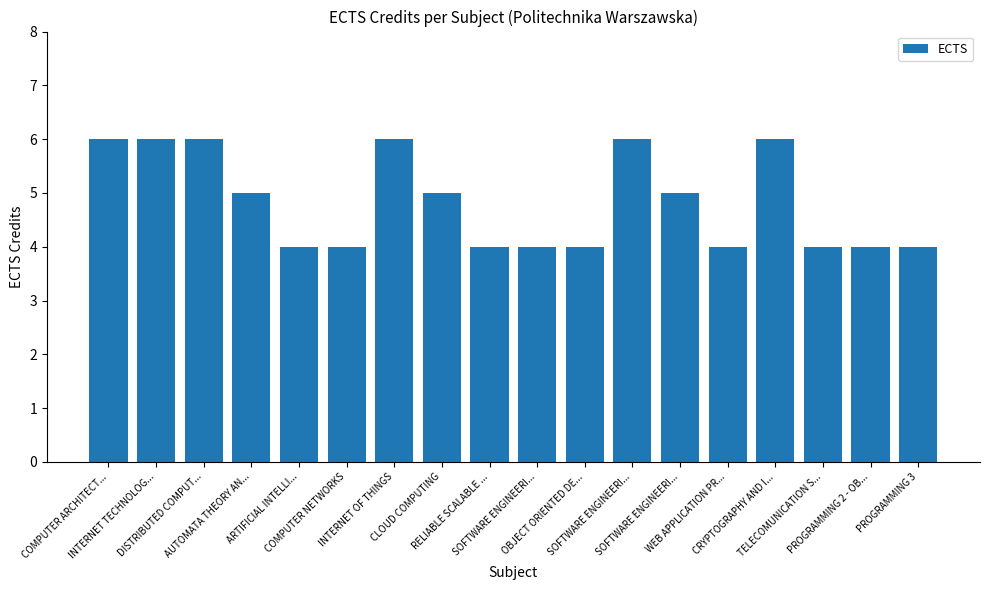

The chart shows a value of 2 at PROGRAMMING 2 - OB.... True or false?

False